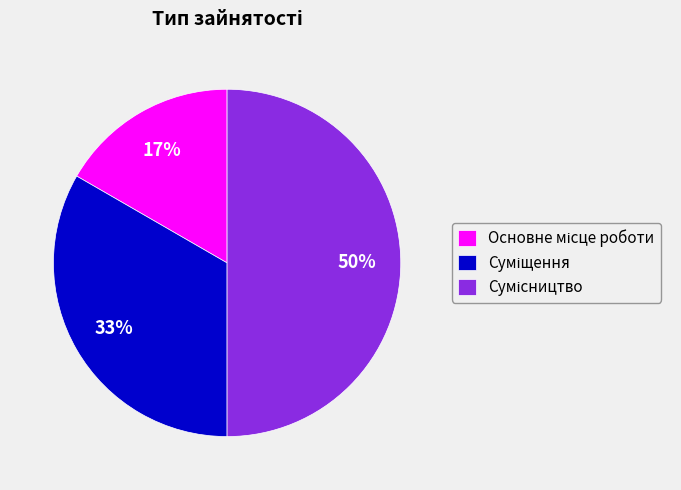

To the nearest percent, what is the average slice percentage?

33%